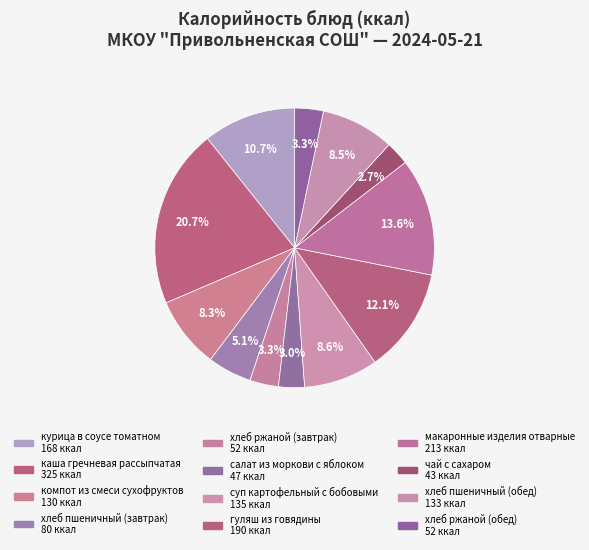

What is the ratio of the value at хлеб пшеничный (завтрак) to the value at курица в соусе томатном?

0.5